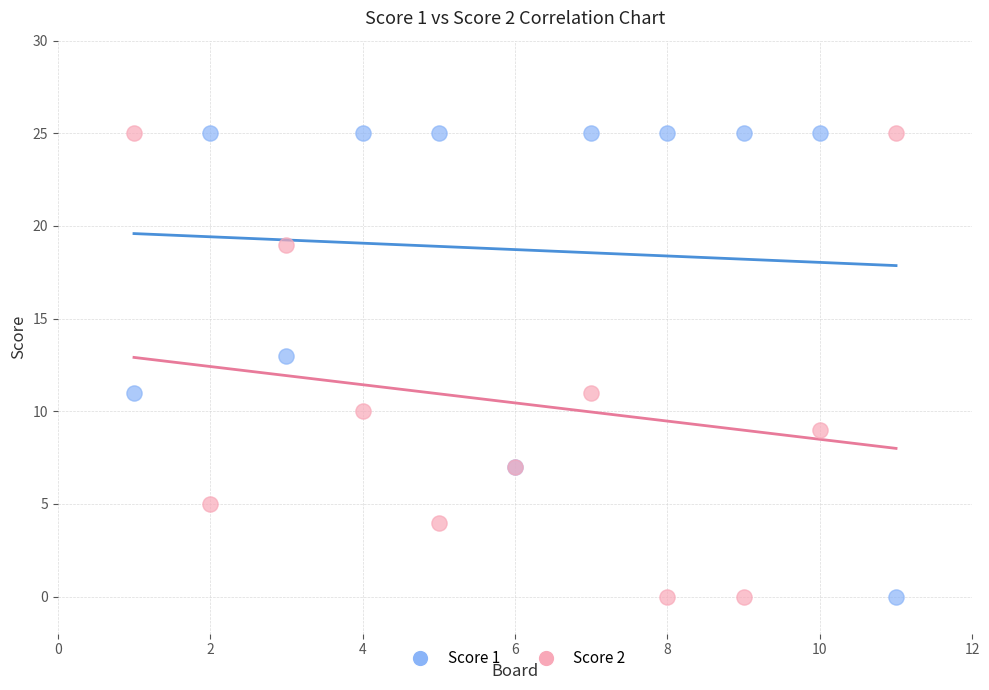

What is the X range (max minus min) for the scatter plot?

10